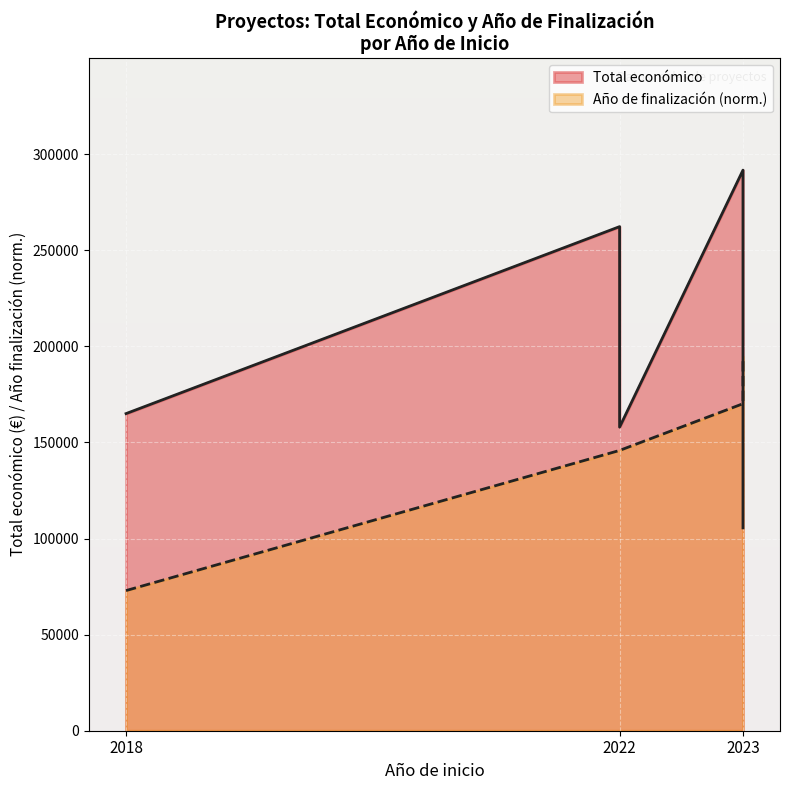

In Total económico, how many points are lower than both neighbors (excluding endpoints)?

1